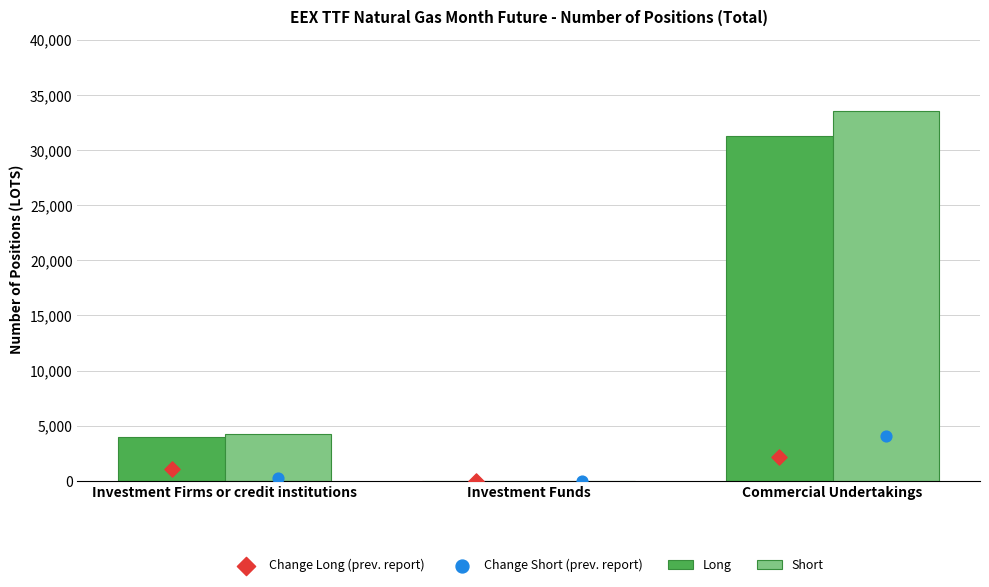

Which series has the largest Y range (max minus min)?

Short